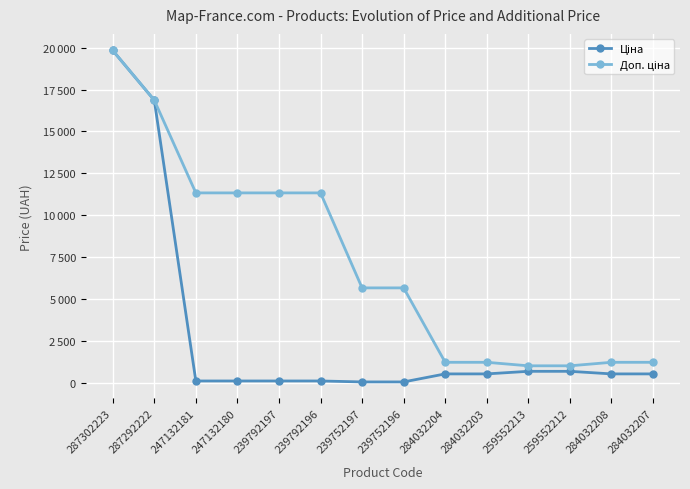

What is the sum of all Доп. ціна values?

100308.4